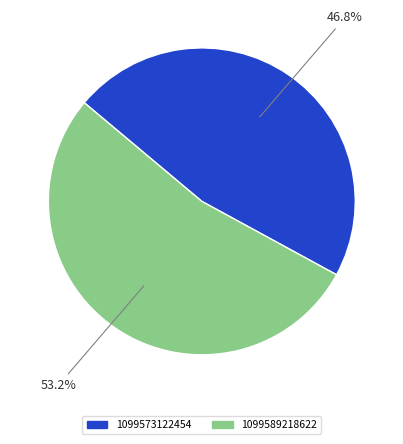

Does 1099589218622 represent more than half of the total?

Yes